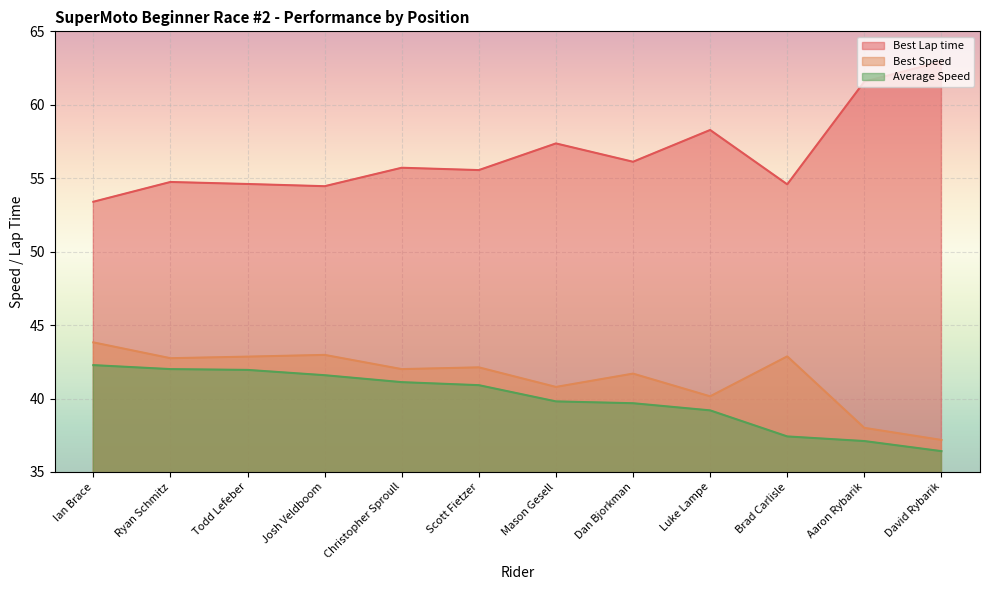

What is the smallest value displayed?

36.4